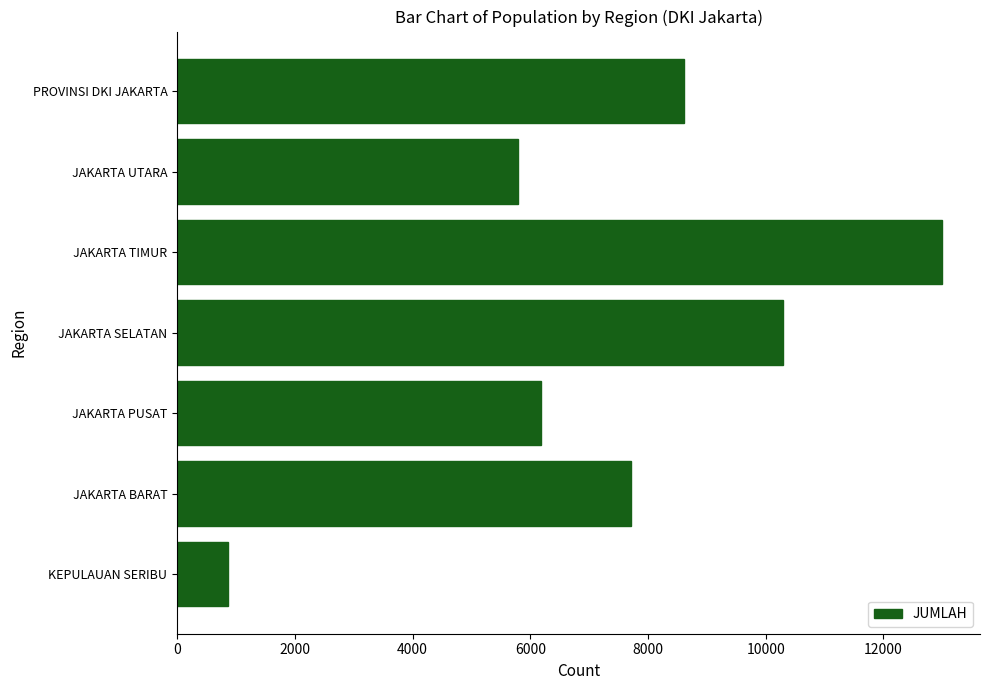

The chart shows a value of 7718 at JAKARTA BARAT. True or false?

True